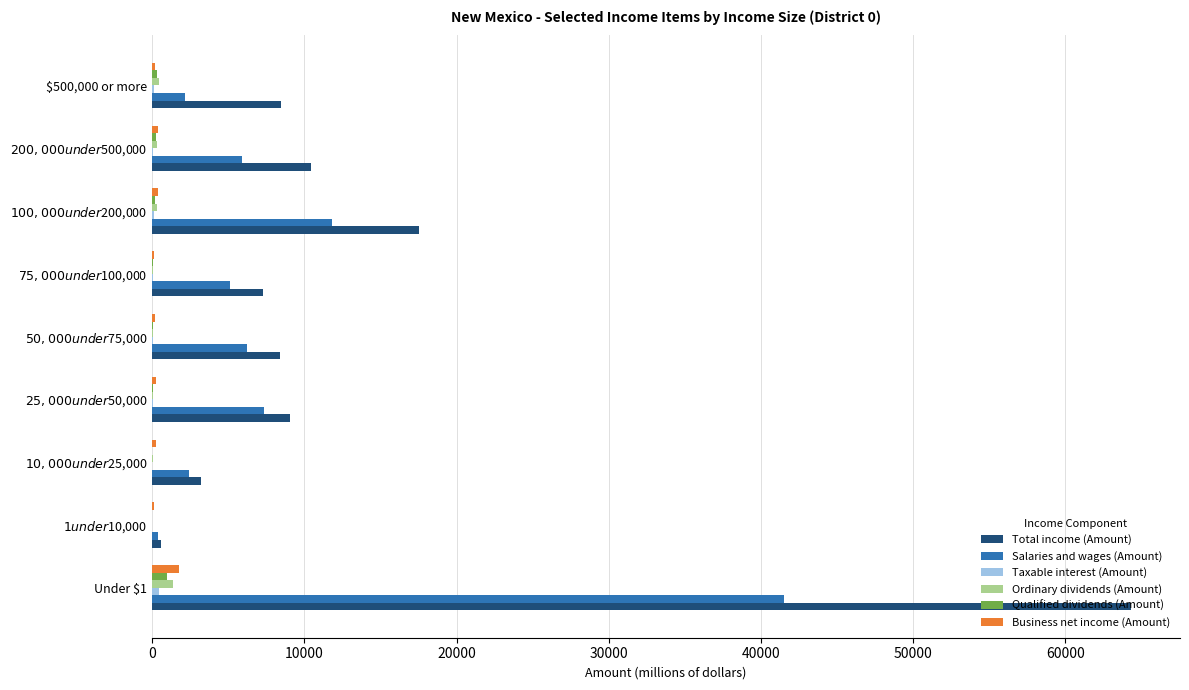

At which label does Salaries and wages (Amount) reach its peak?

Under $1